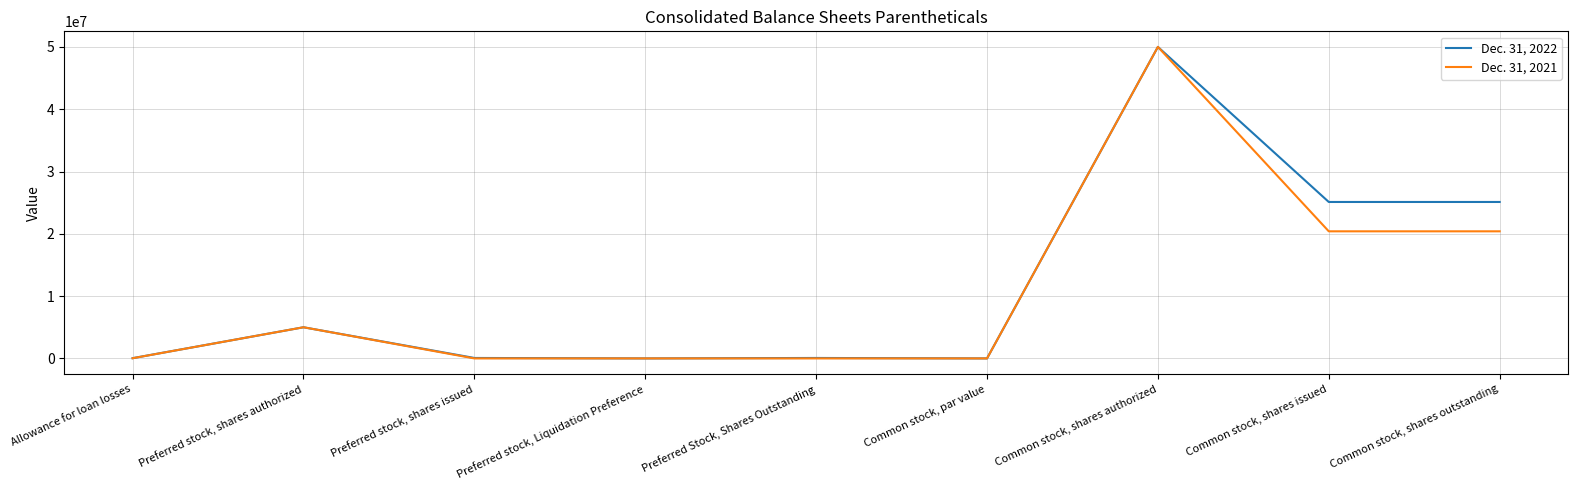

Rank the series at Common stock, shares outstanding from lowest to highest value.

Dec. 31, 2021, Dec. 31, 2022